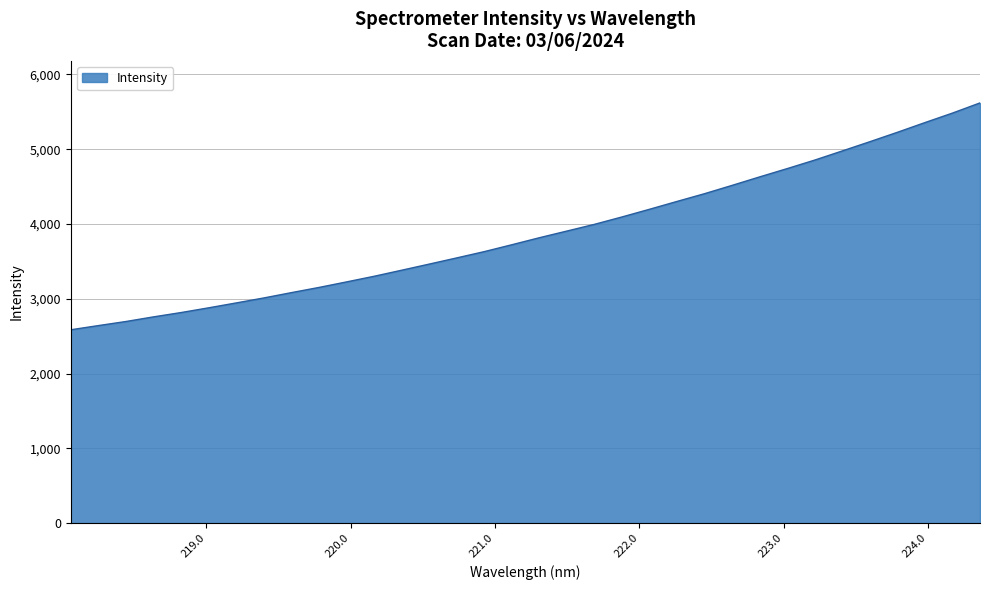

What is the difference between the maximum and minimum values?

3034.0